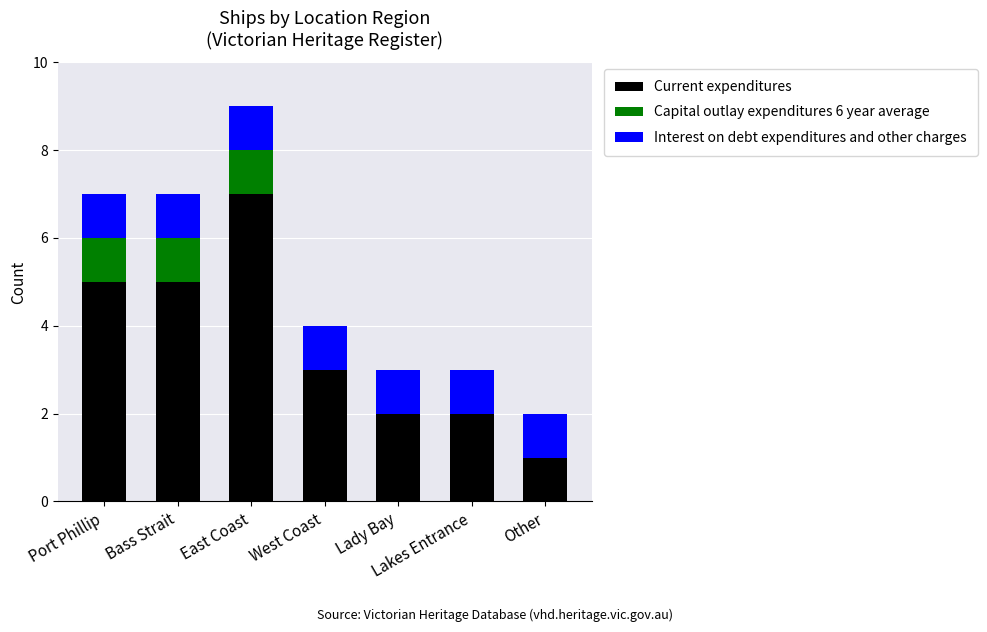

Are the bars grouped side by side (vs. stacked)?

No